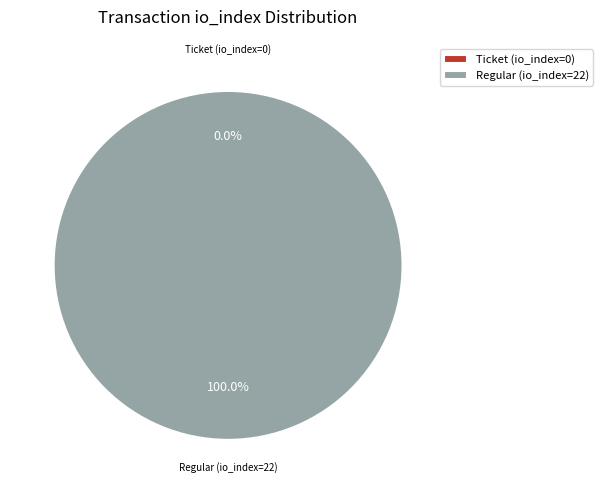

What portion of the pie excludes Ticket (io_index=0)?

100.0%